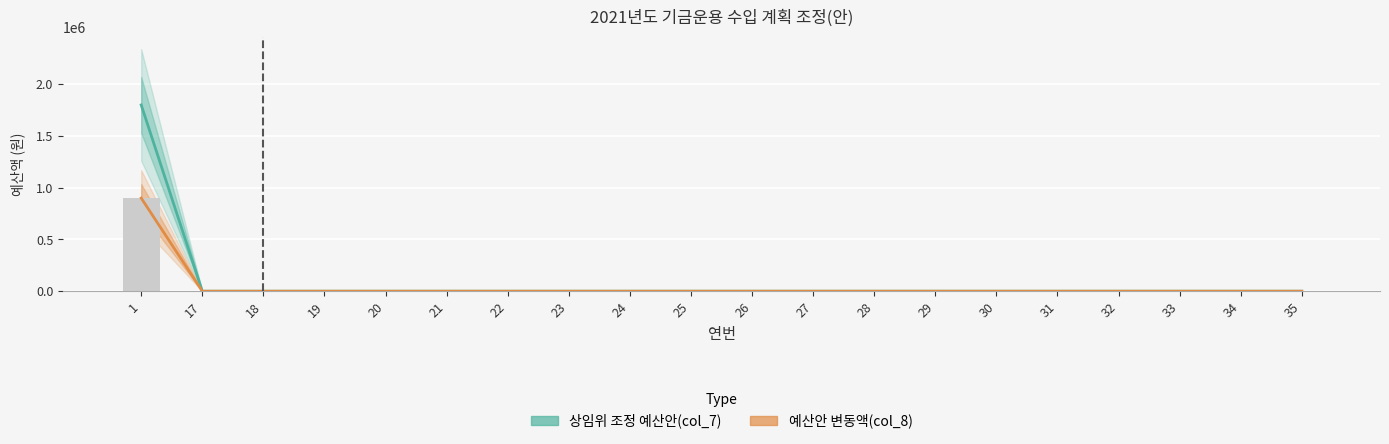

What is the average value of the 예산안 변동액(col_8) series?

45000